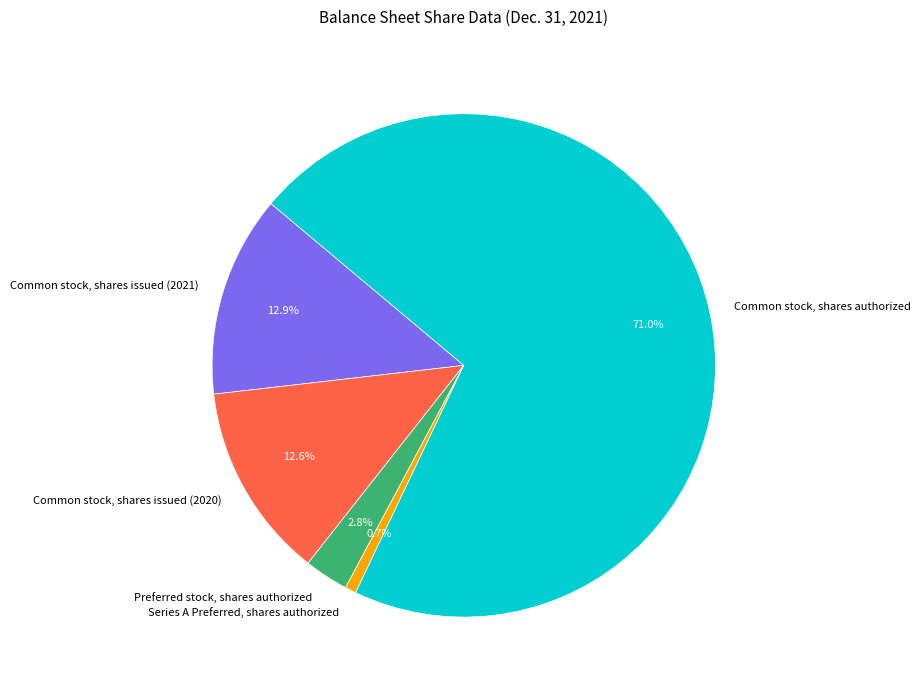

To the nearest percent, what percentage of the pie is Preferred stock, shares authorized?

3%